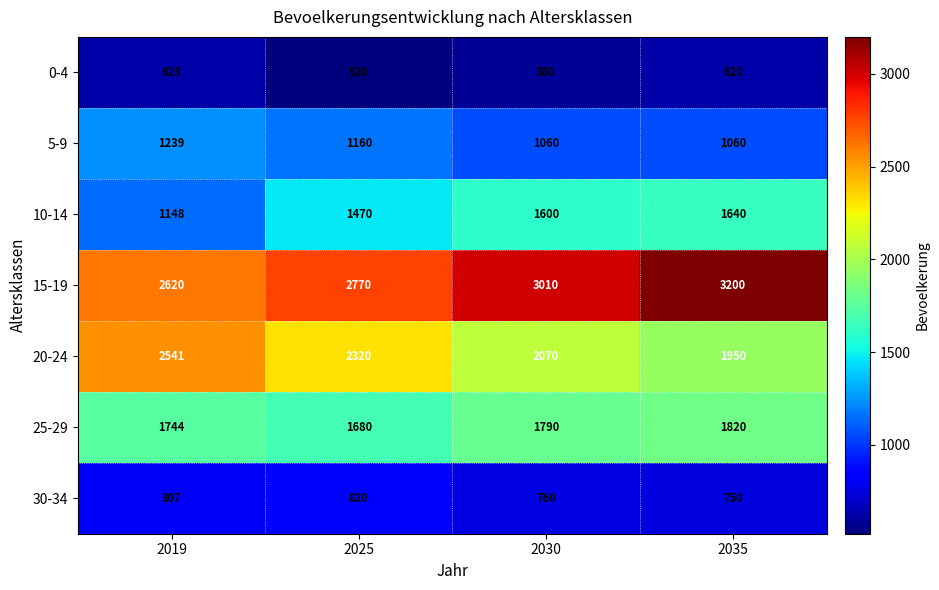

What is the sum of all 10-14 values?

5858